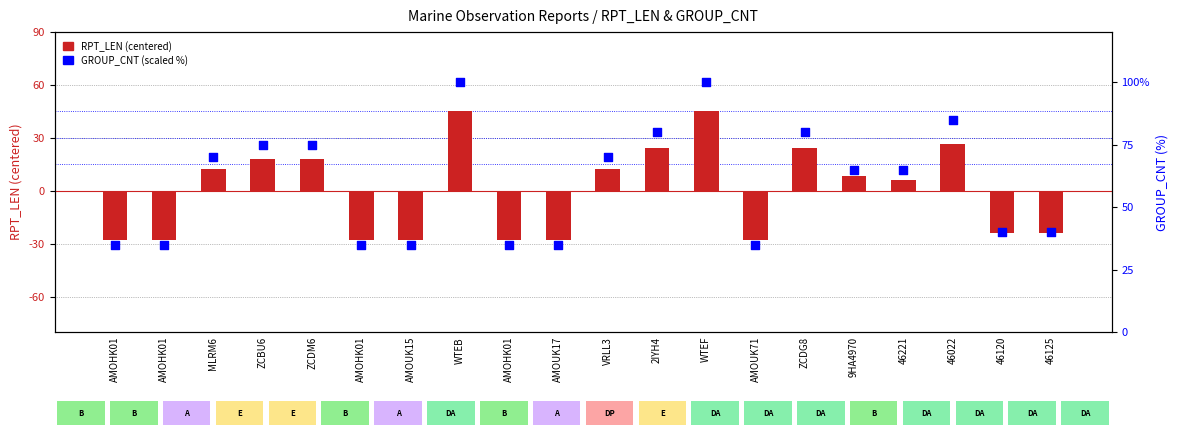

Is the value of RPT_LEN (centered) at AMOHK01 greater than the value of GROUP_CNT (scaled %) at 9HA4970?

No